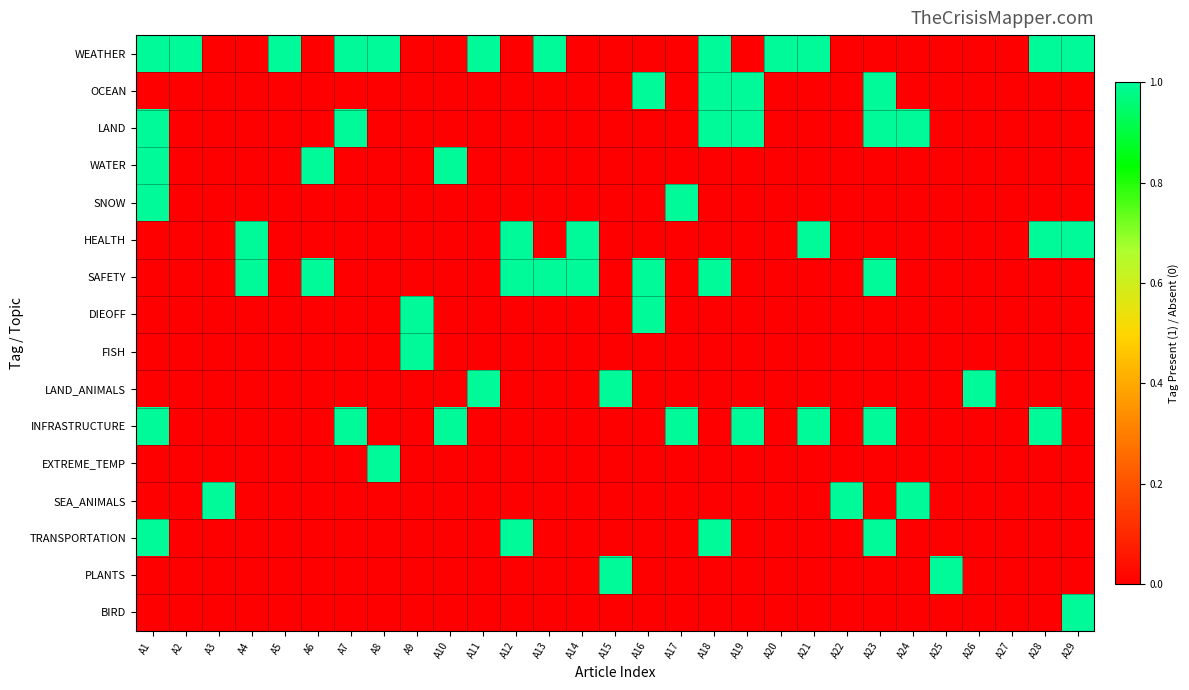

What is the difference between the highest and lowest values at A4?

1